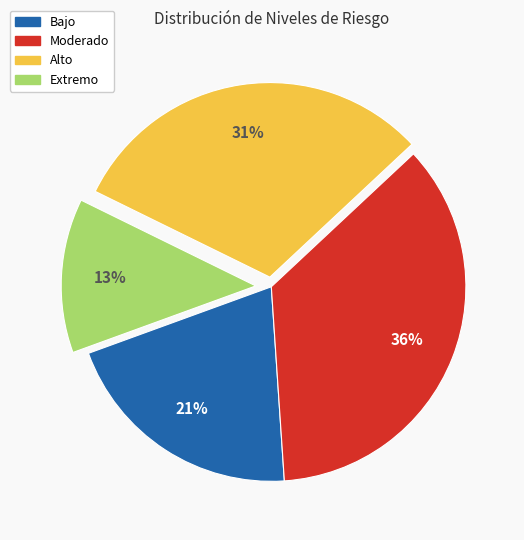

Which category has the biggest portion of the pie?

Moderado